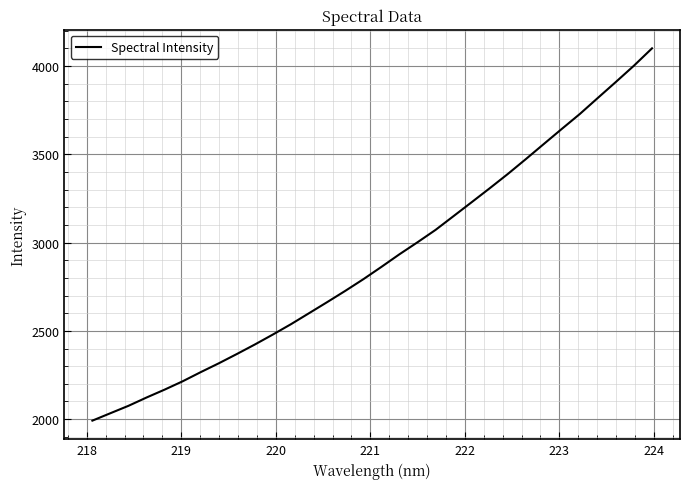

What is the smallest value displayed?

1991.7